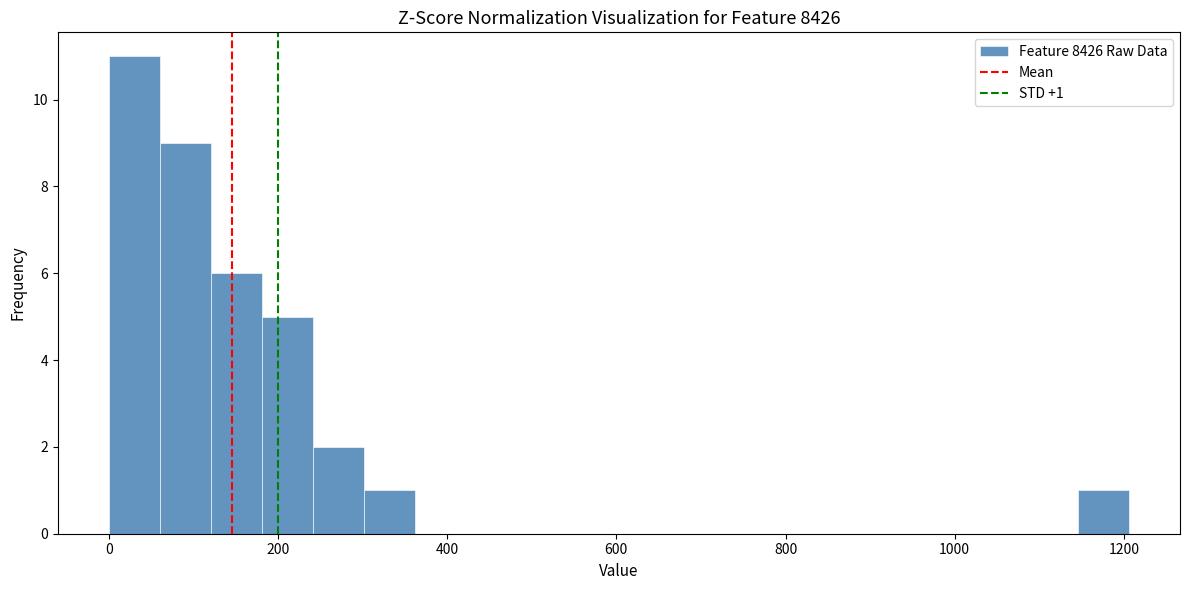

Around what value on the x-axis is the tallest bar? Give the approximate position of its centre, as read against the axis.

40